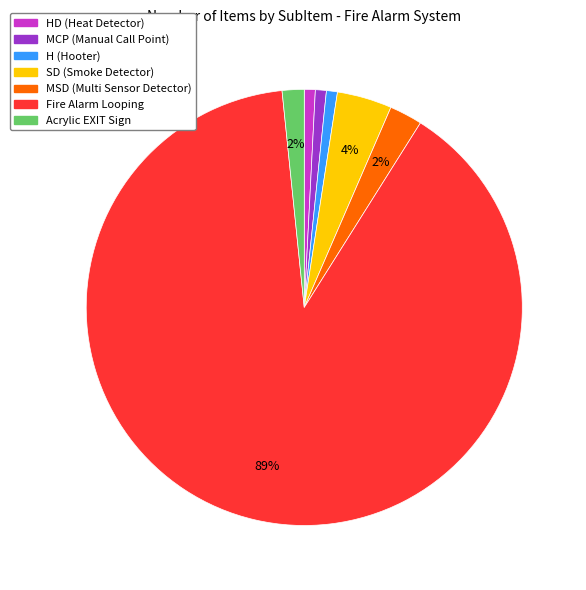

To the nearest percent, what portion does Acrylic EXIT Sign represent?

2%